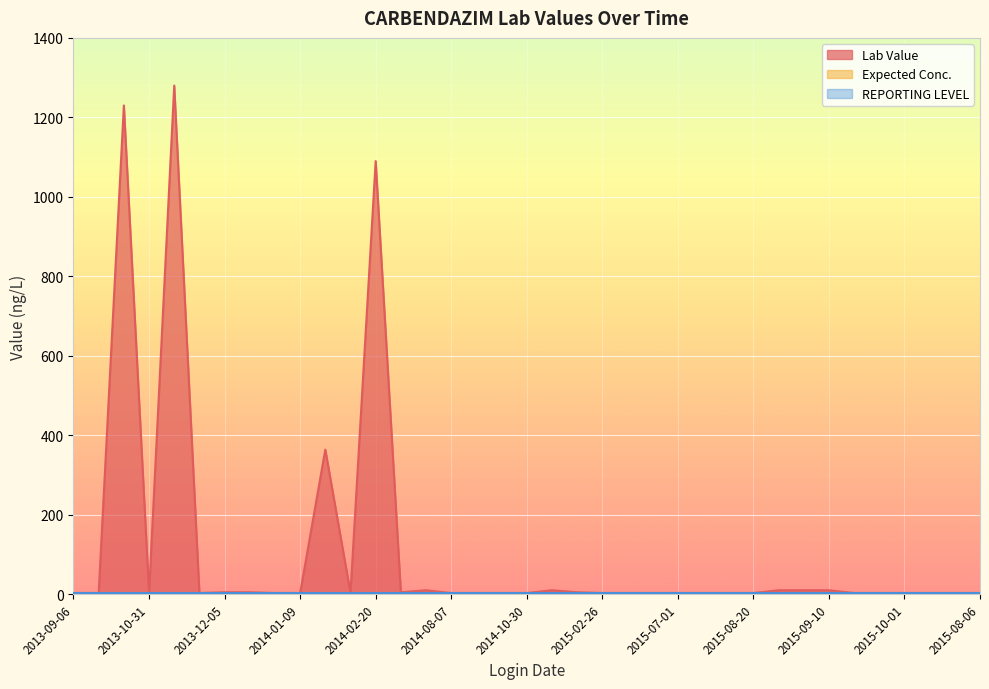

The REPORTING LEVEL series shows 2 at 2015-10-01. True or false?

False